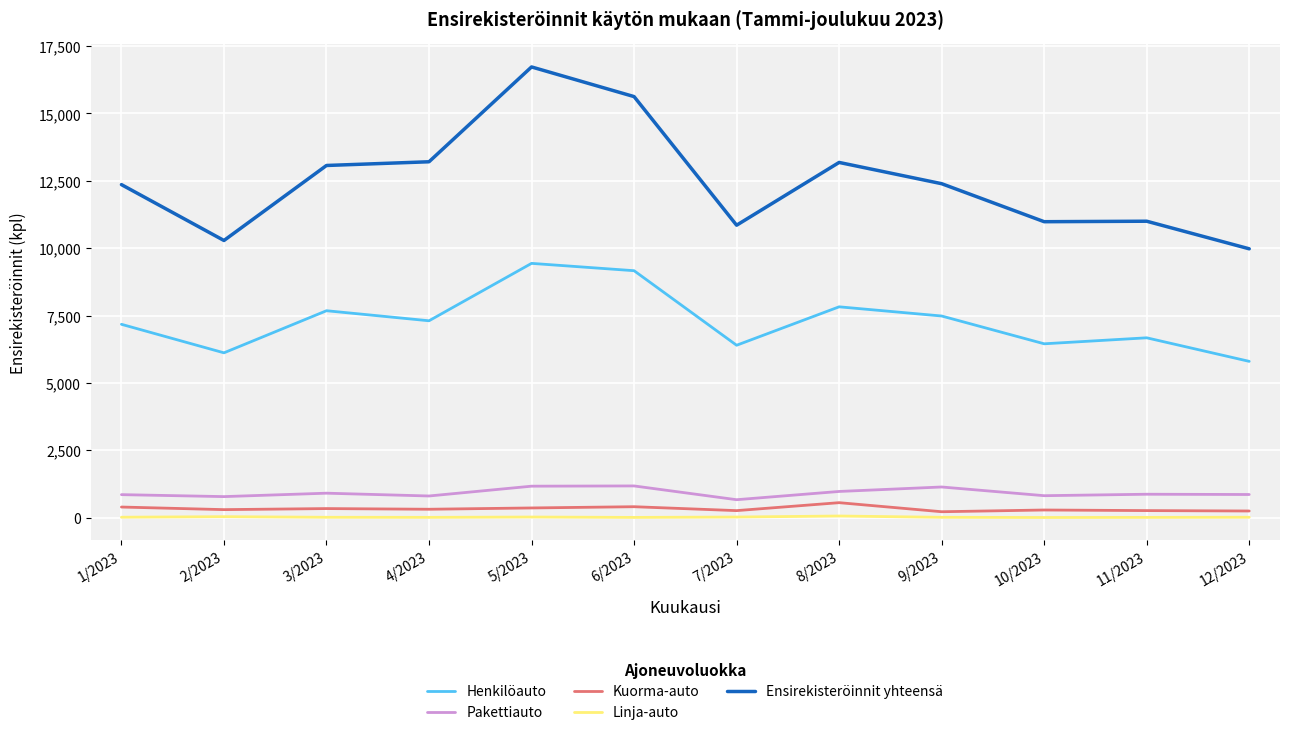

True or false: Kuorma-auto and Pakettiauto intersect in this chart.

False